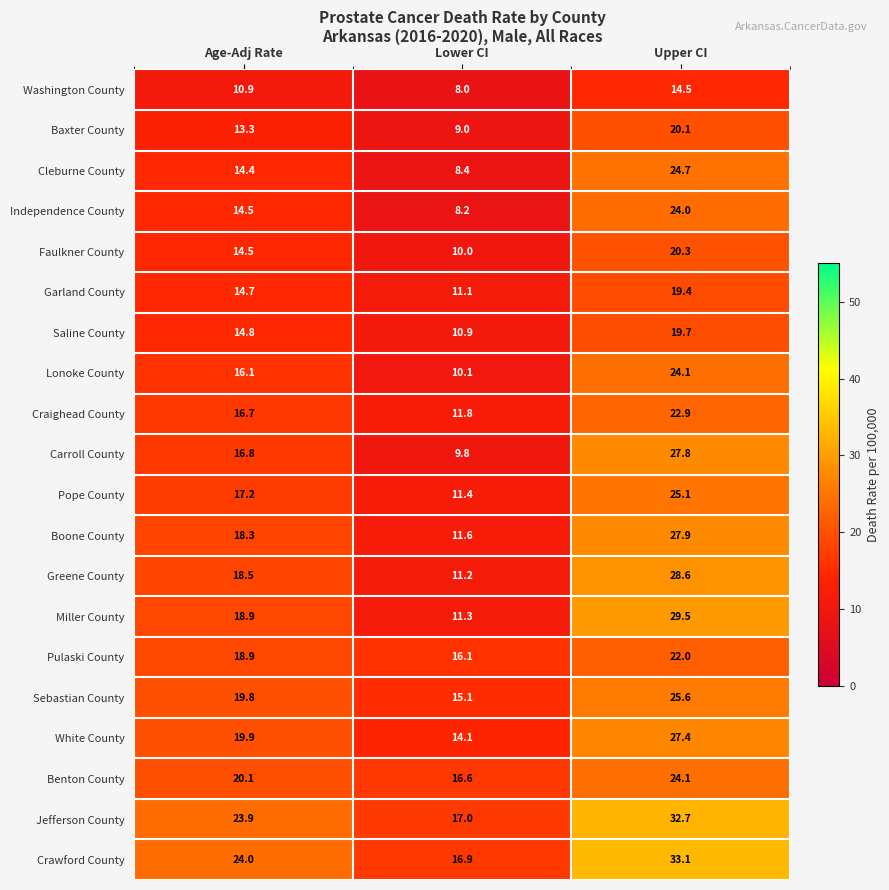

What is the total value across all series at Upper CI?

493.5